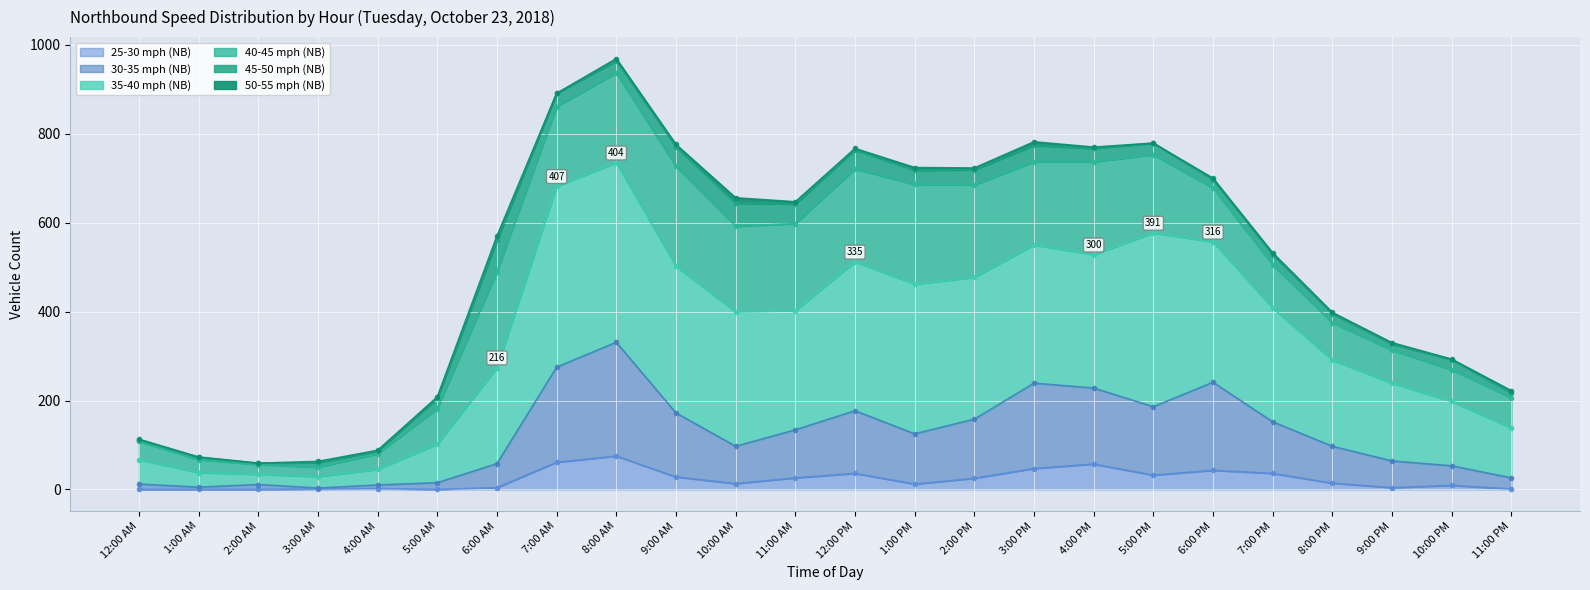

The value of 30-35 mph (NB) at 10:00 PM is 53. True or false?

True